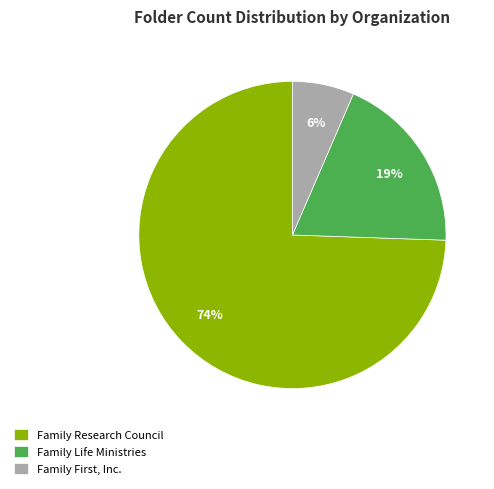

What percentage is the Family Life Ministries slice, to the nearest percent?

19%